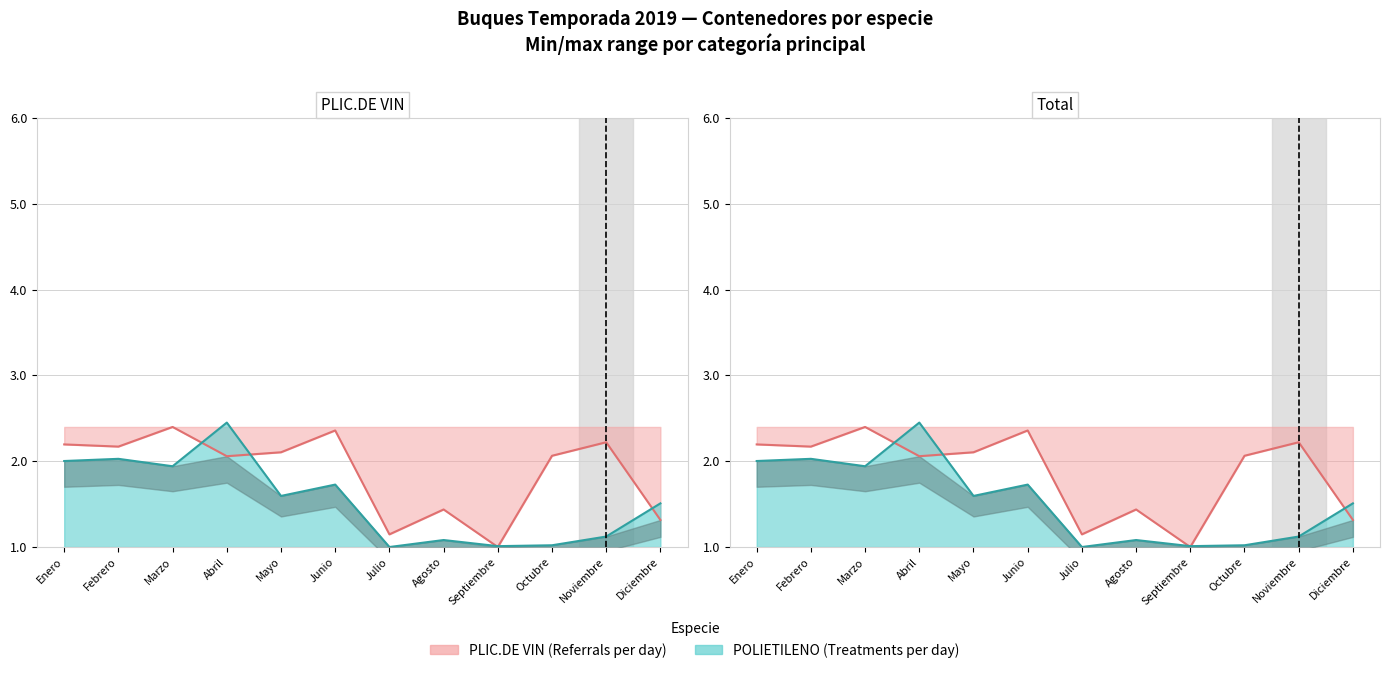

How many times do POLIETILENO and PLIC.DE VIN cross each other?

5